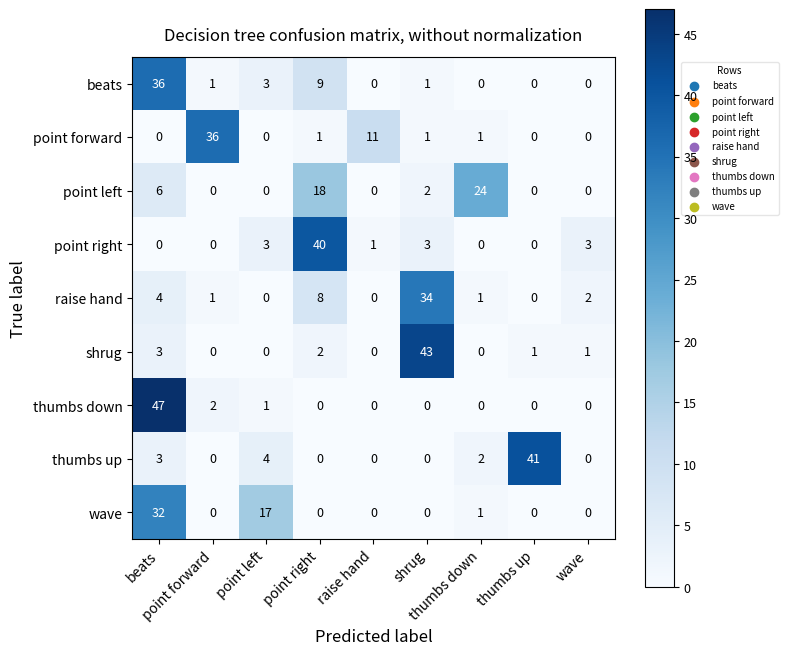

What is the total value across all series at point forward?

40